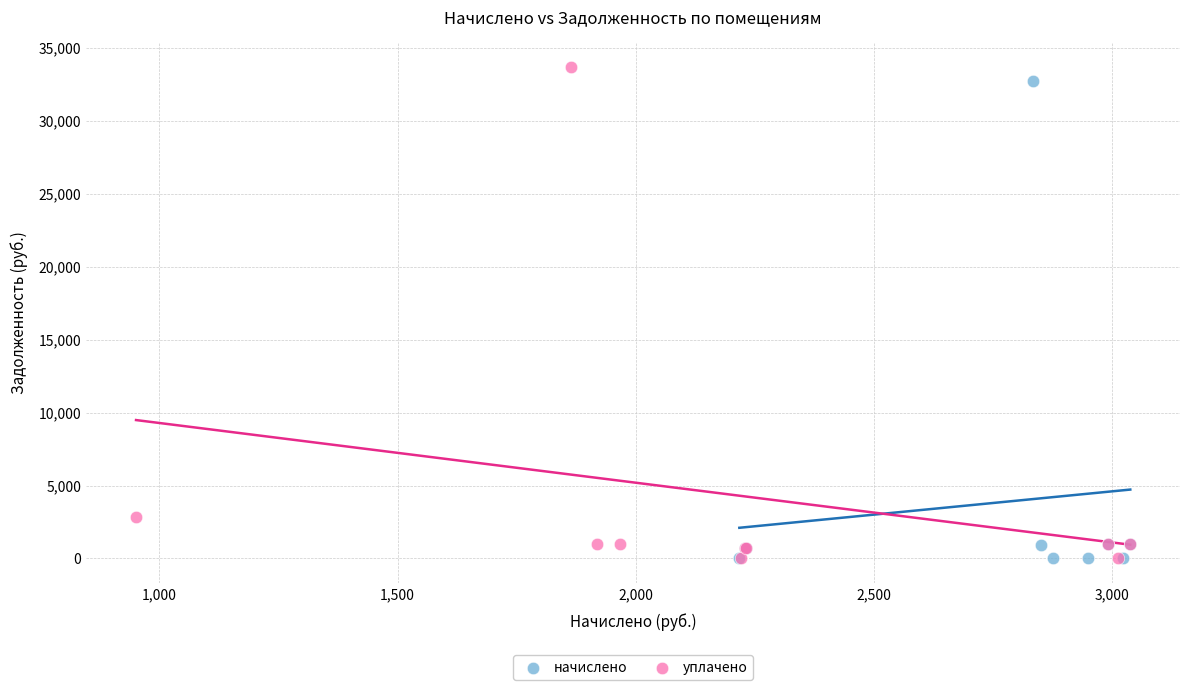

Which series has the widest spread of Y values?

уплачено